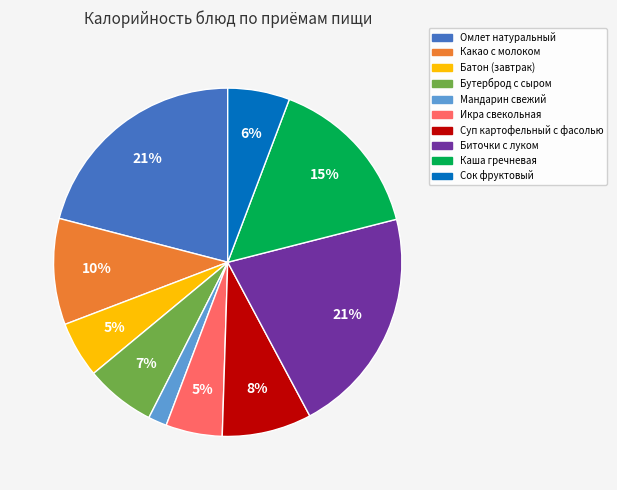

Is Сок фруктовый the majority of the pie?

No